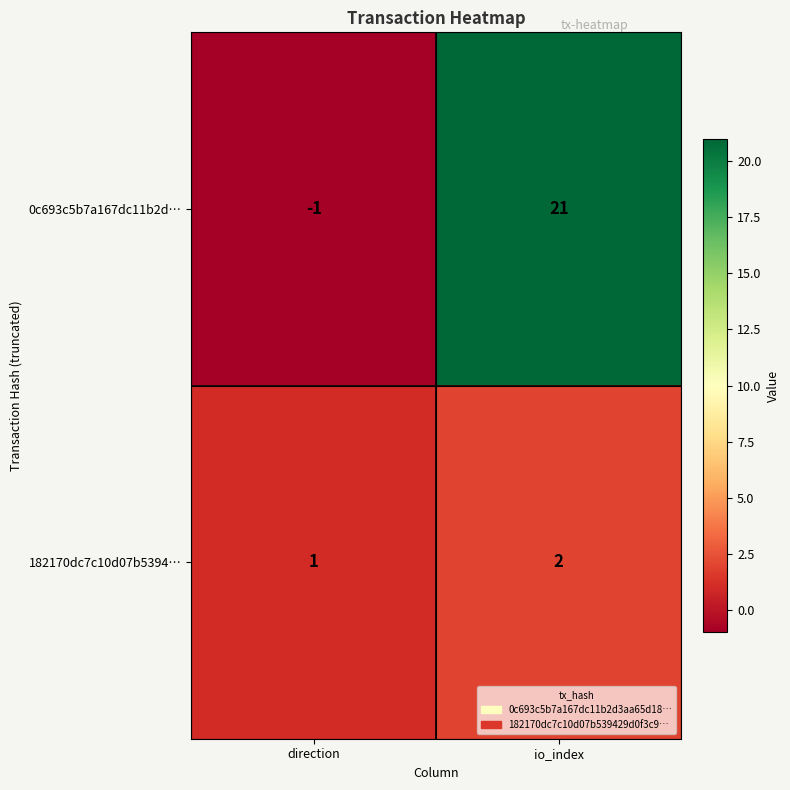

Reading left to right, extract all data points from this chart.

0c693c5b7a167dc11b2d…: direction=-1	io_index=21
182170dc7c10d07b5394…: direction=1	io_index=2